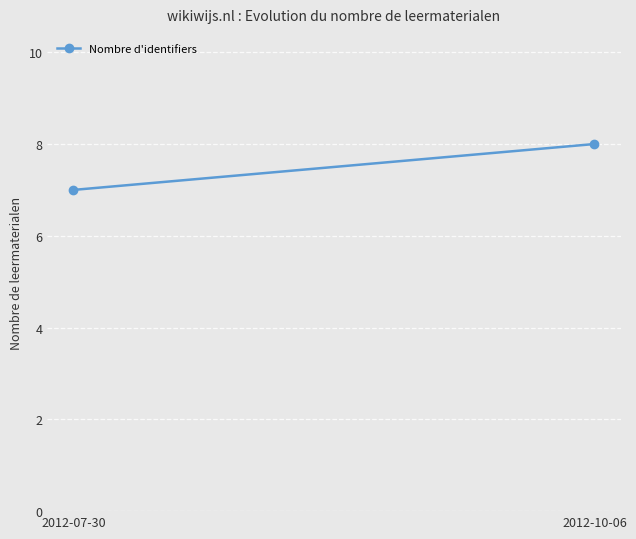

Between 2012-10-06 and 2012-07-30, which is larger?

2012-10-06